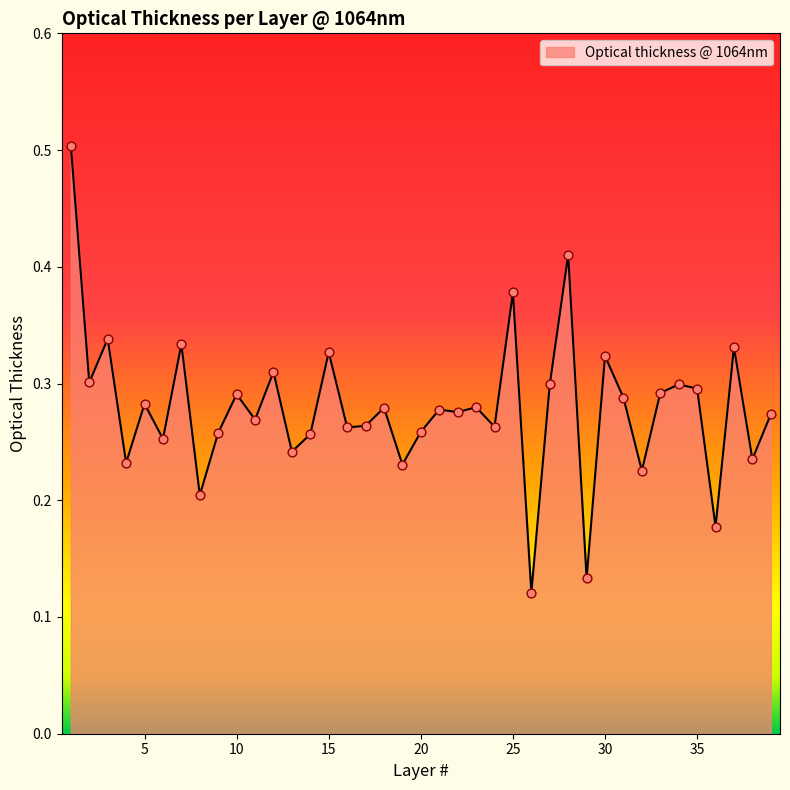

What is the maximum value shown in the chart?

0.5